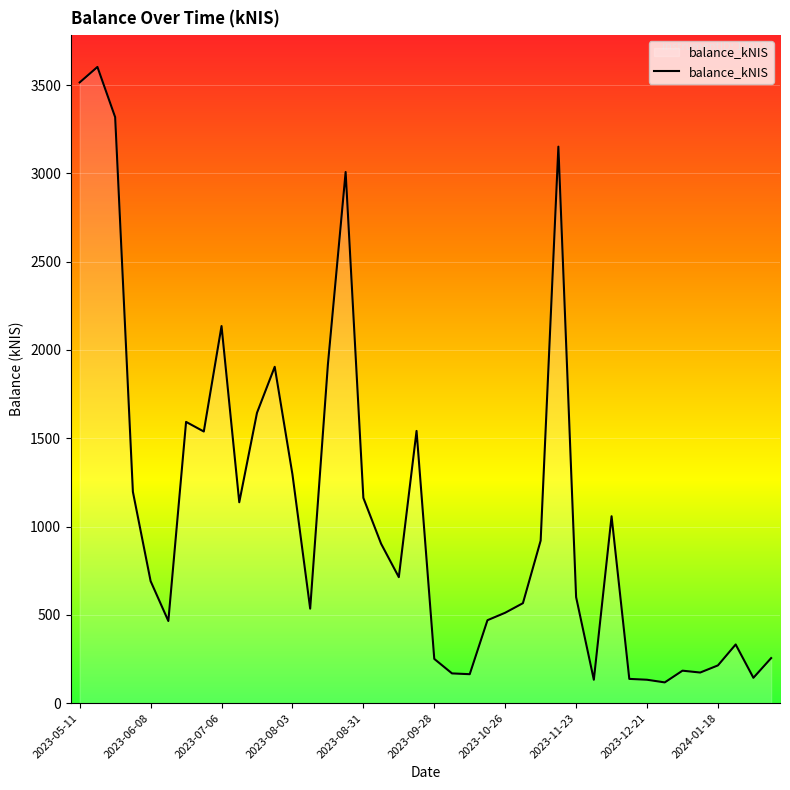

What is the greatest value displayed?

3602.2